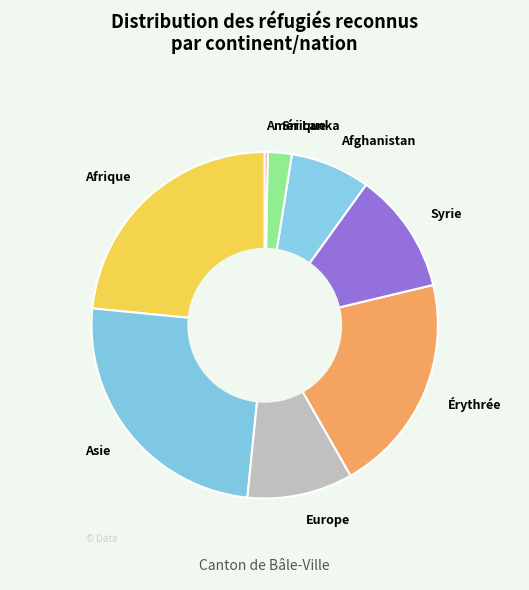

Which slice is the largest?

Asie